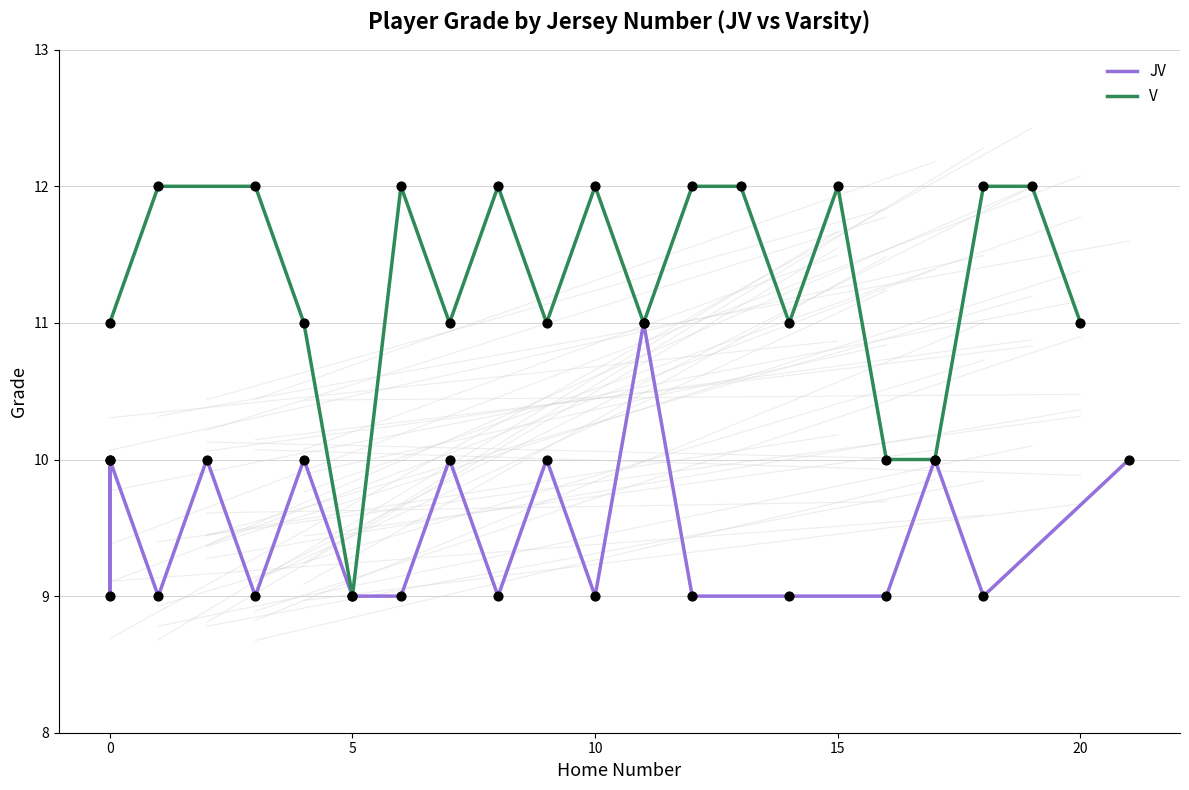

What are all the series names shown in the legend?

JV, V